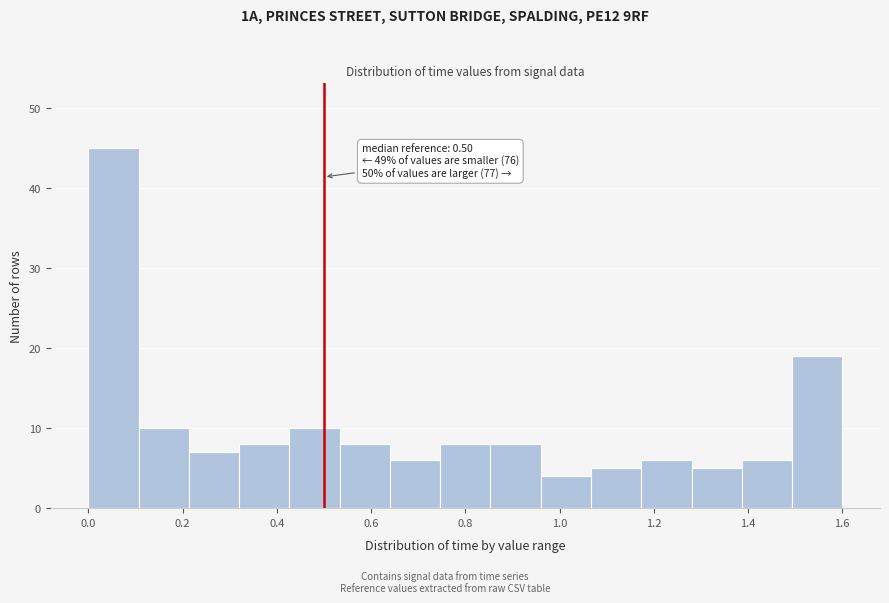

Over which range of the x-axis is the bar tallest?

0.00 to 0.10